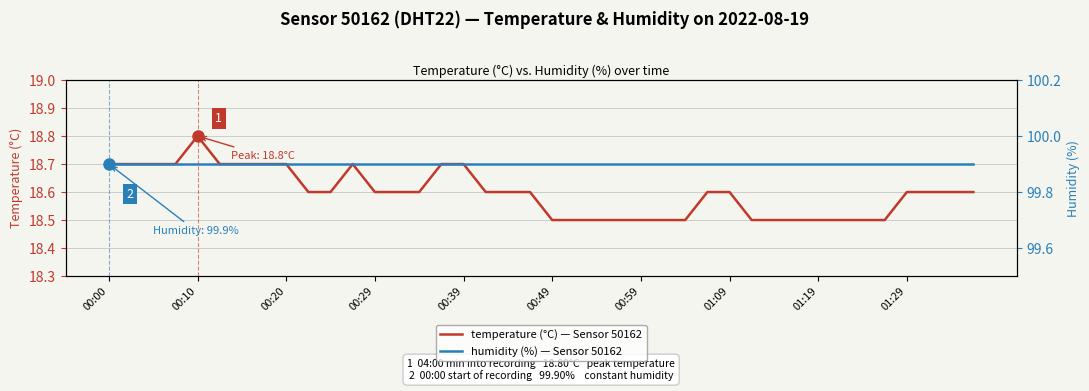

Rank the series by their maximum value, from highest to lowest.

humidity (%) — Sensor 50162, temperature (°C) — Sensor 50162